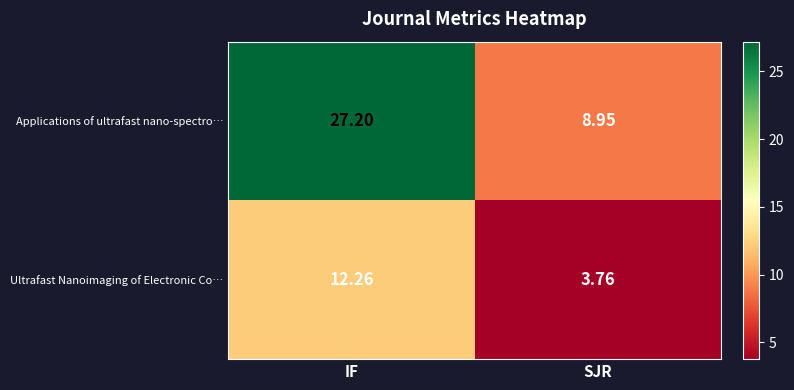

List the series in order of their peak value, highest first.

Applications of ultrafast nano-spectro…, Ultrafast Nanoimaging of Electronic Co…